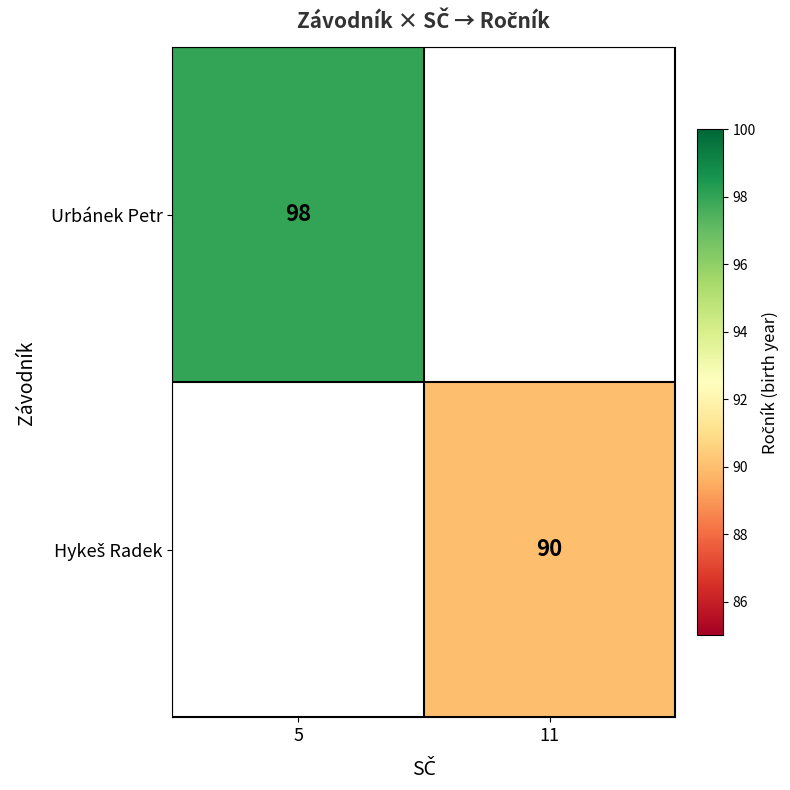

What is the approximate value of Urbánek Petr at 5?

98.0